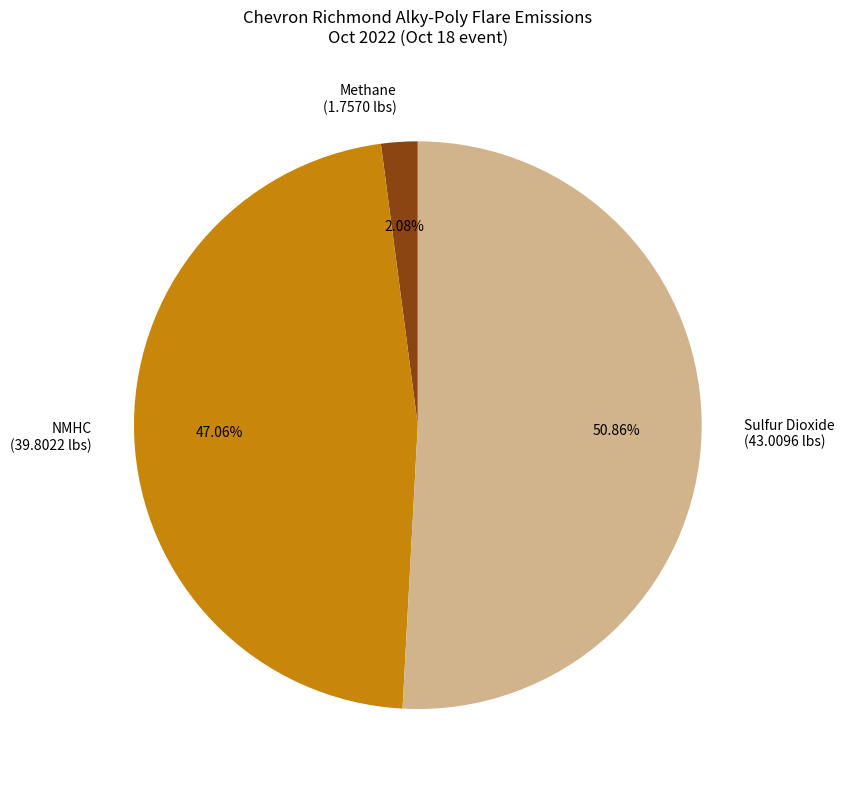

Which category has the biggest portion of the pie?

Sulfur Dioxide